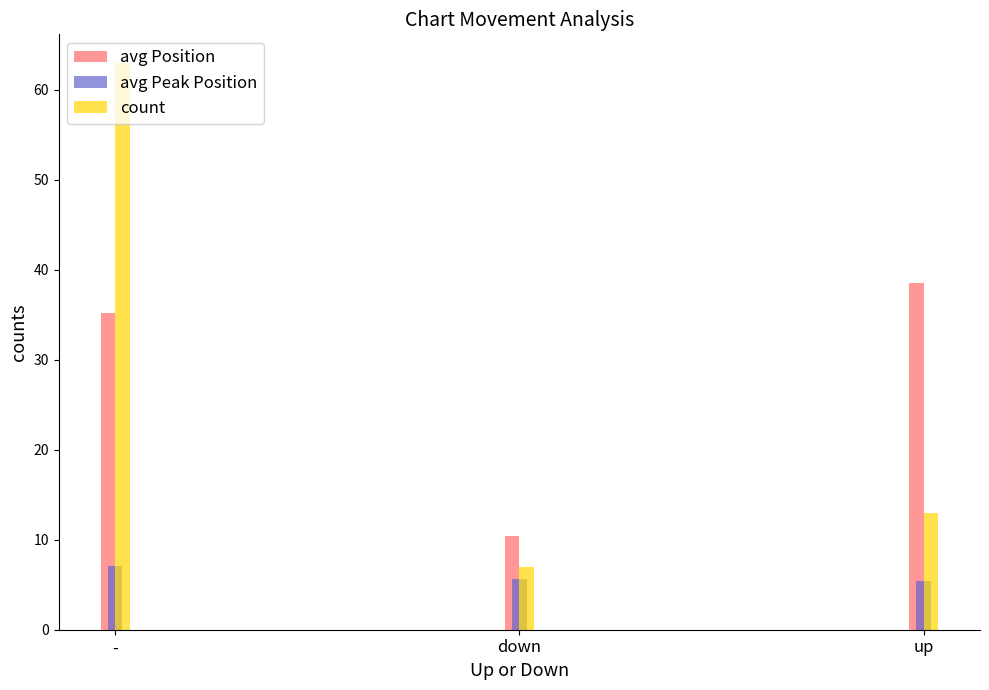

Read the count value at -.

63.0